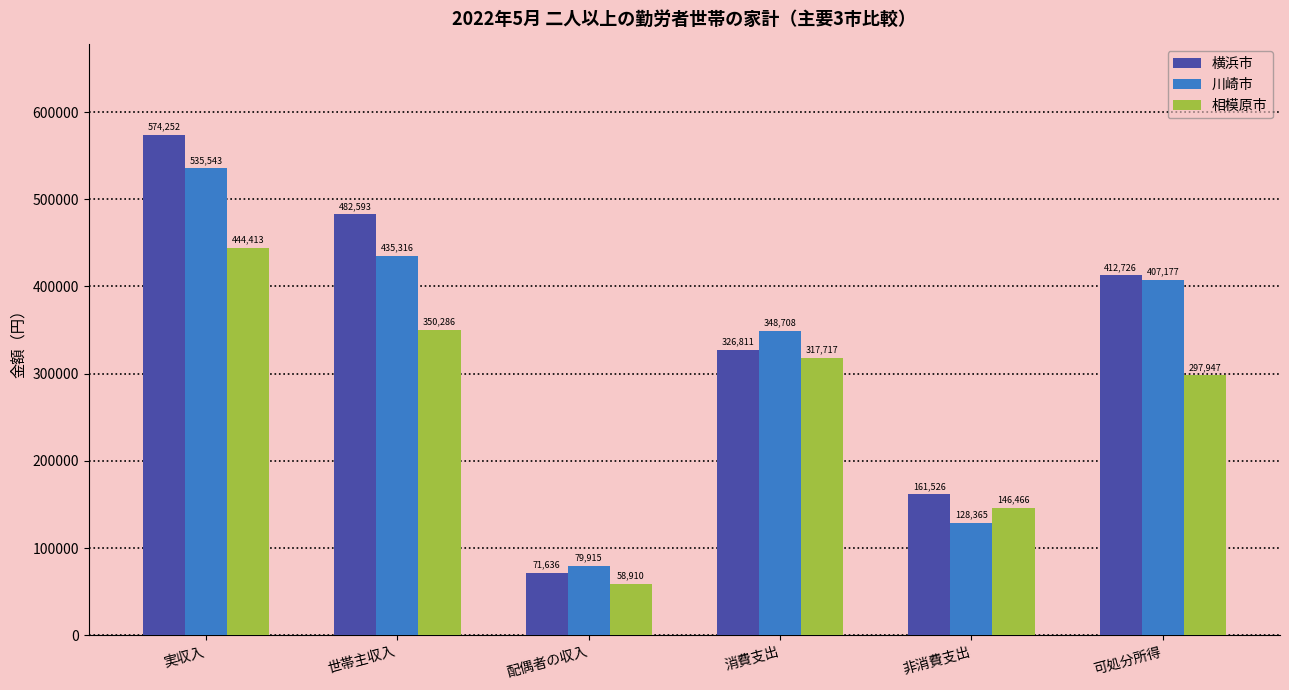

Which series has the largest range (max minus min)?

横浜市